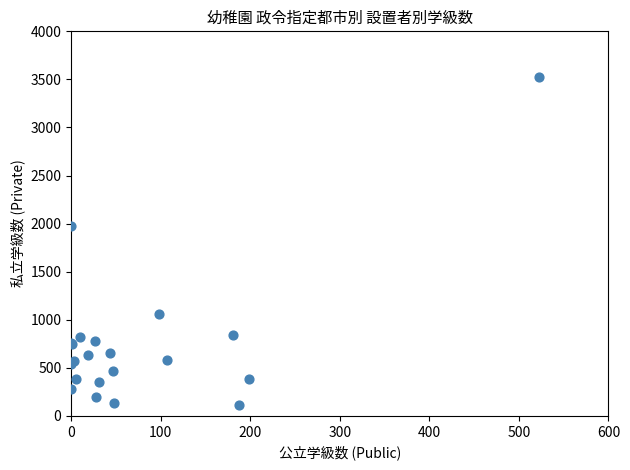

What Y value in the scatter plot is closest to 1820?

1978